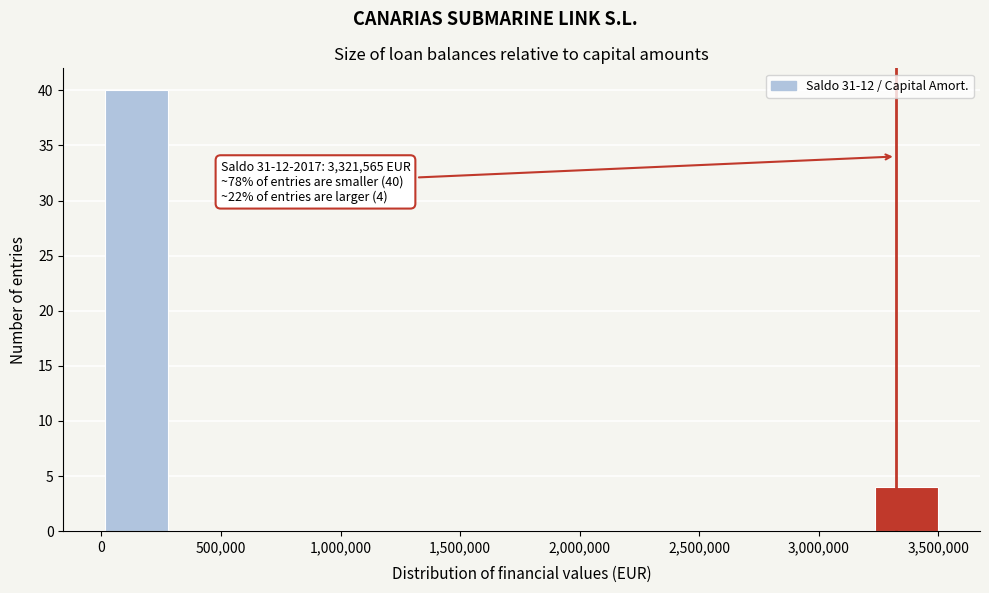

Which range on the x-axis has the tallest bar?

0 to 300000